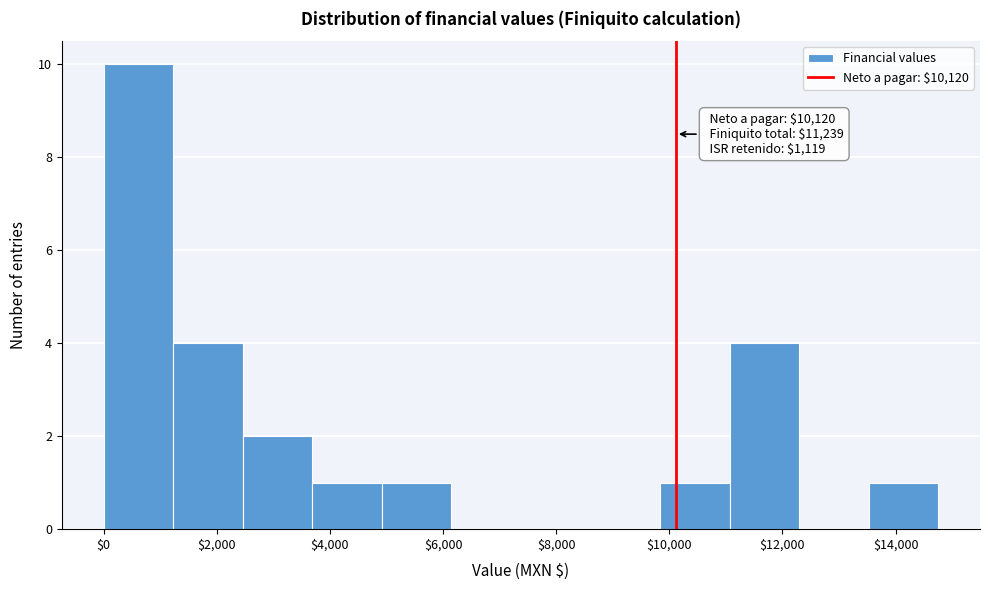

Over which range of the x-axis is the bar tallest?

0 to 1200